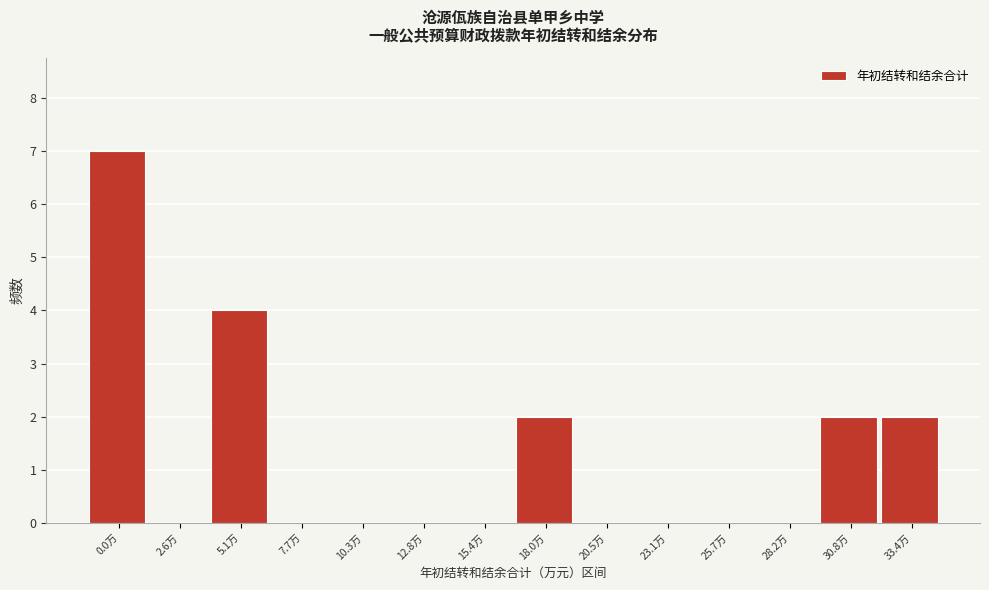

Reading right to left, extract all data points from this chart.

33.4万=2	30.8万=2	28.2万=0	25.7万=0	23.1万=0	20.5万=0	18.0万=2	15.4万=0	12.8万=0	10.3万=0	7.7万=0	5.1万=4	2.6万=0	0.0万=7